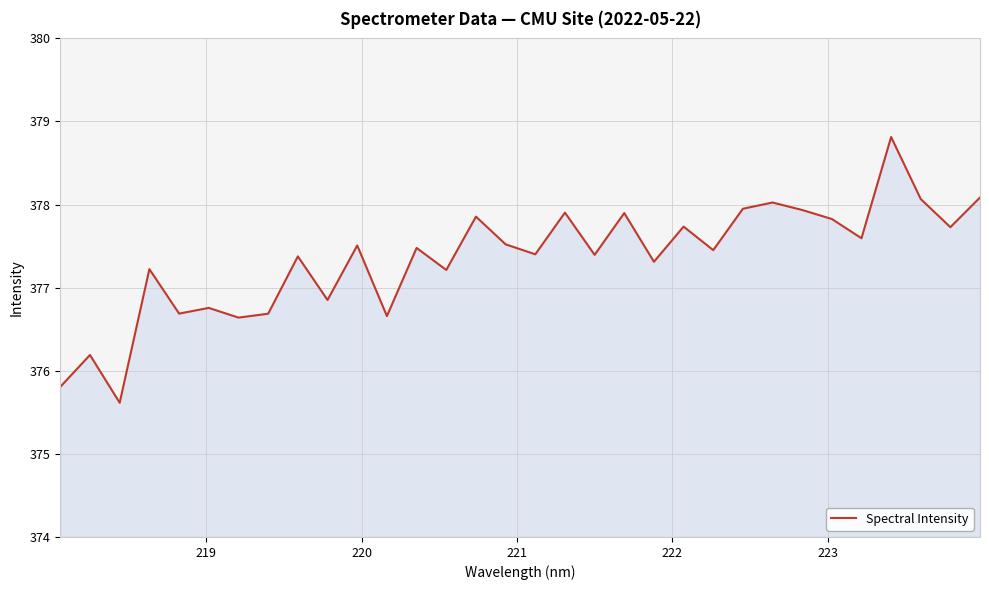

What is the minimum value shown in the chart?

375.6